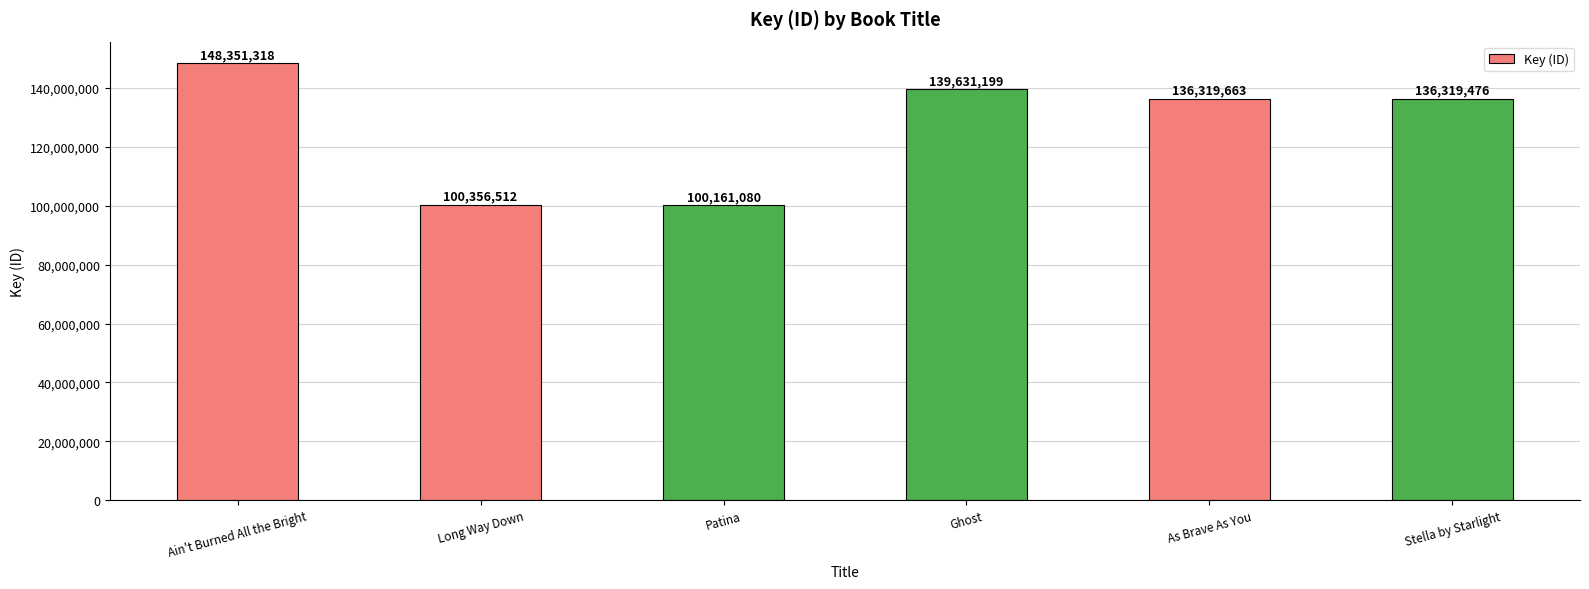

Is it true that the value at Patina is 68497144?

False